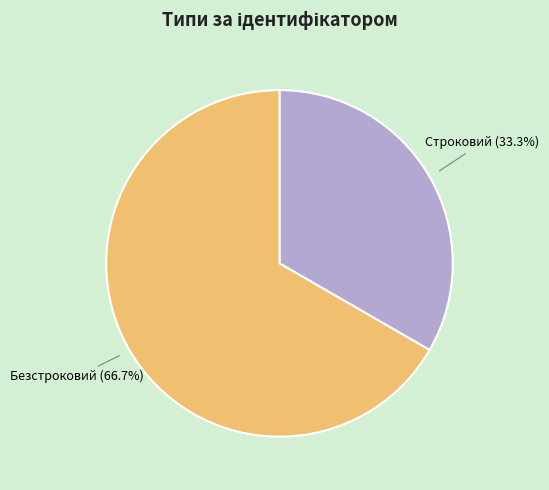

To the nearest percent, what is the combined percentage of Безстроковий and Строковий?

100%